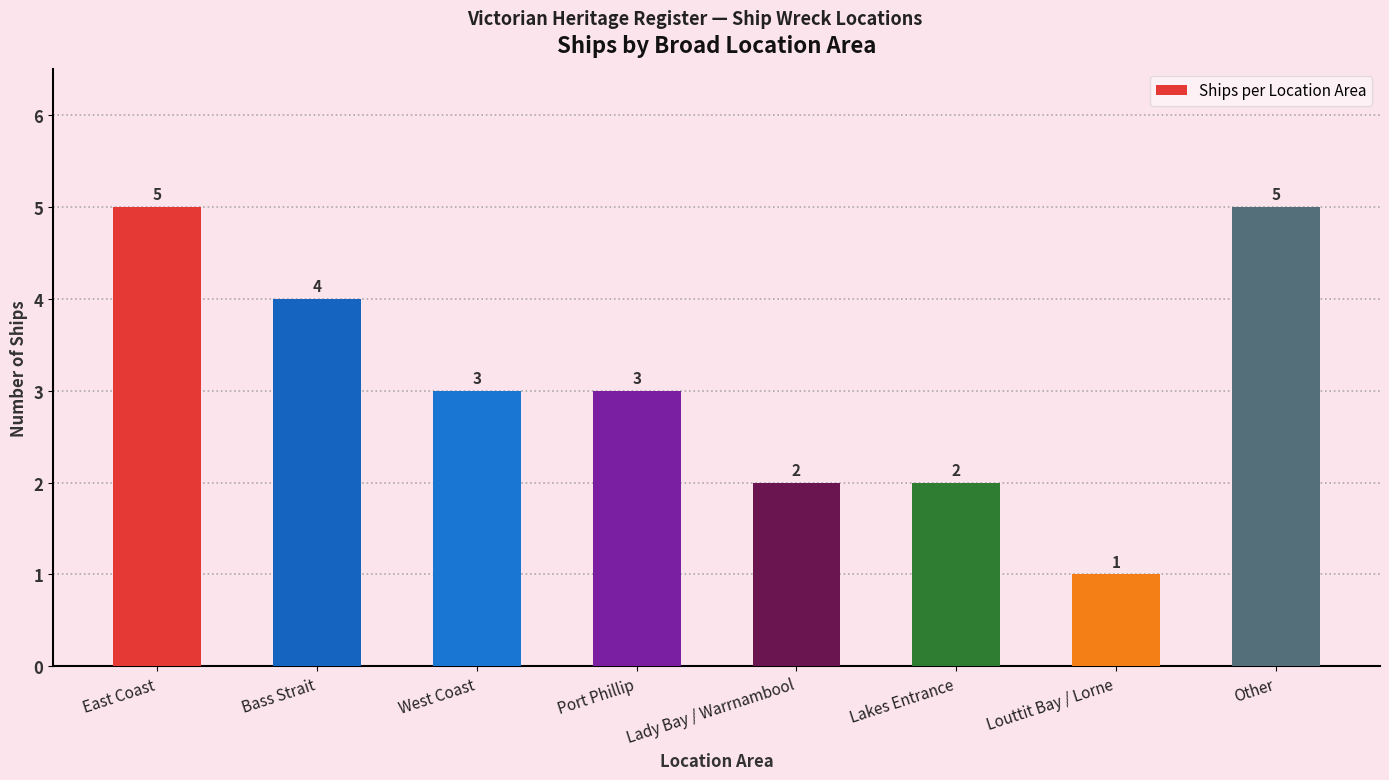

Is it true that the value at Bass Strait is 6?

False